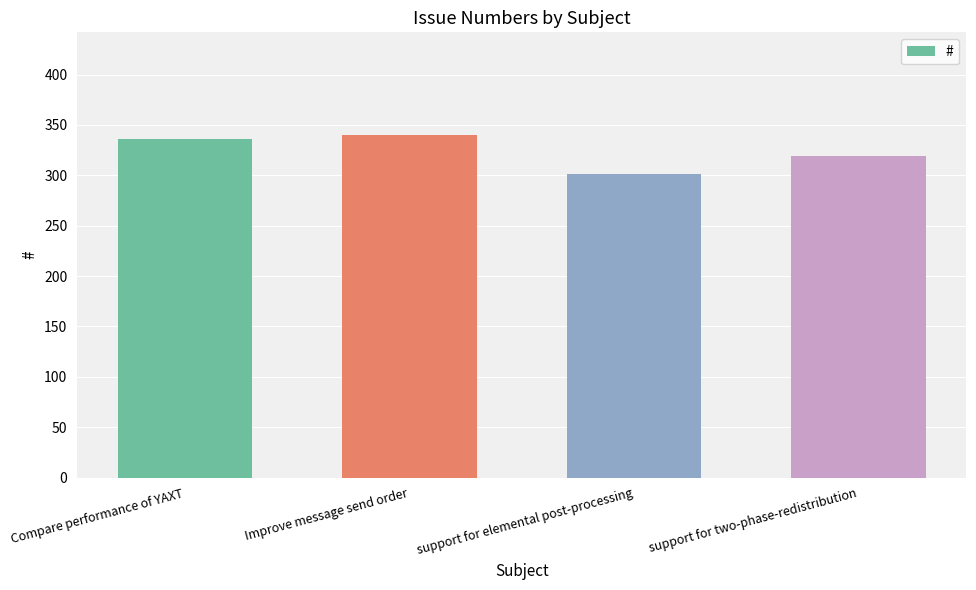

How many series are shown in this chart?

1